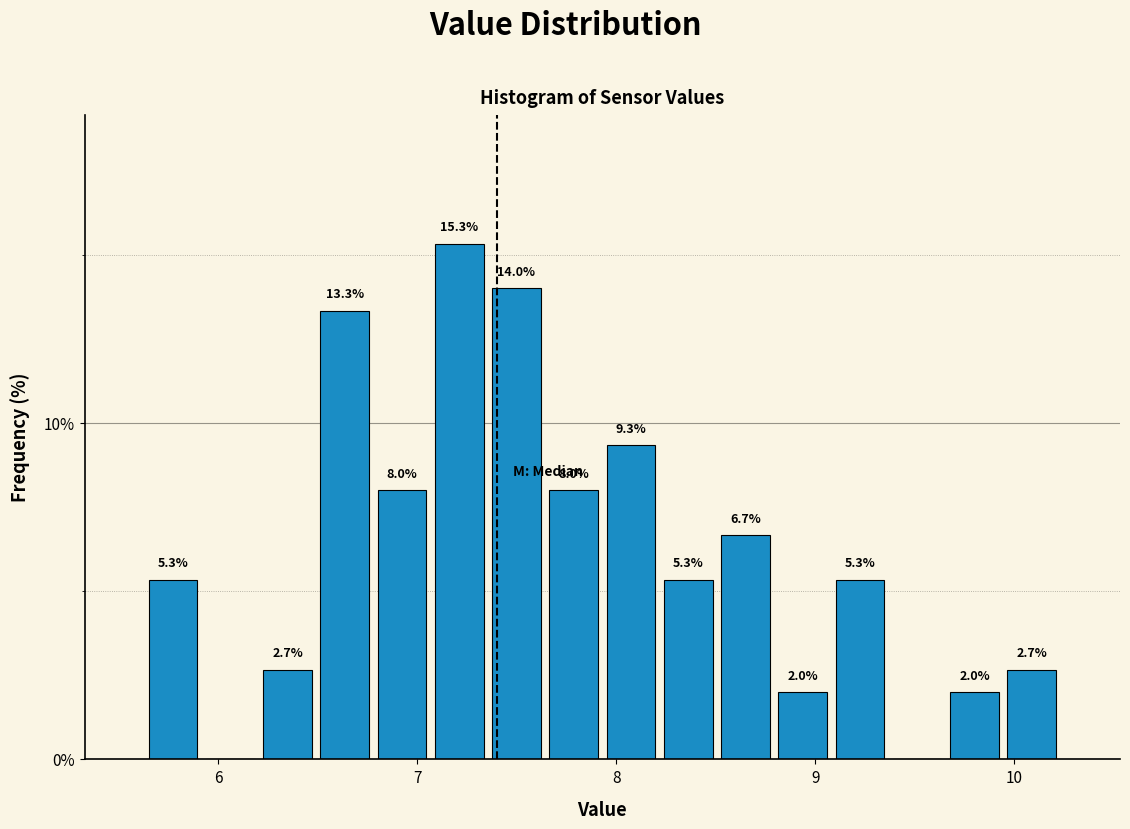

Around what value on the x-axis is the tallest bar? Give the approximate position of its centre, as read against the axis.

7.2